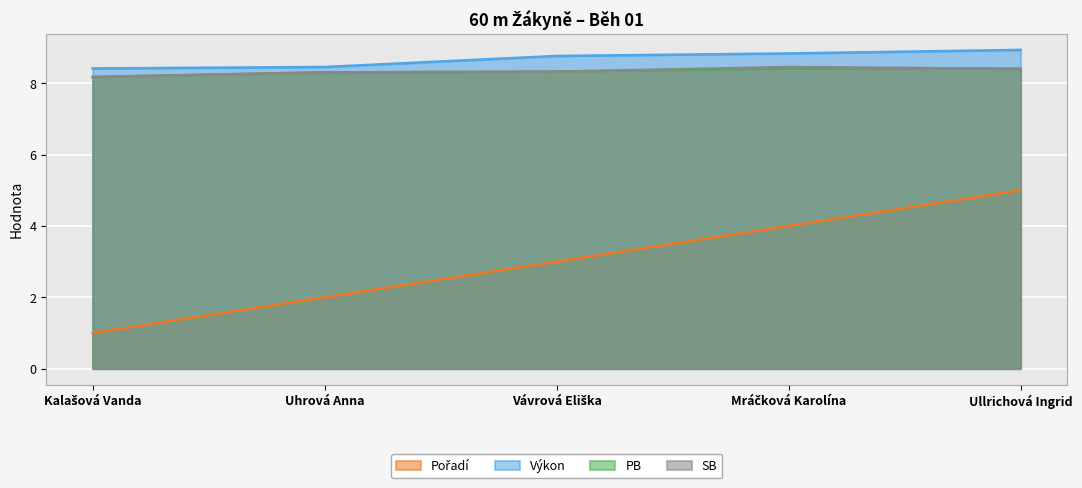

Reading left to right, what are all the values shown in this chart?

Pořadí: 1.0	2.0	3.0	4.0	5.0
Výkon: 8.4	8.5	8.8	8.8	8.9
PB: 8.2	8.3	8.3	8.4	8.4
SB: 8.2	8.3	8.3	8.5	8.4